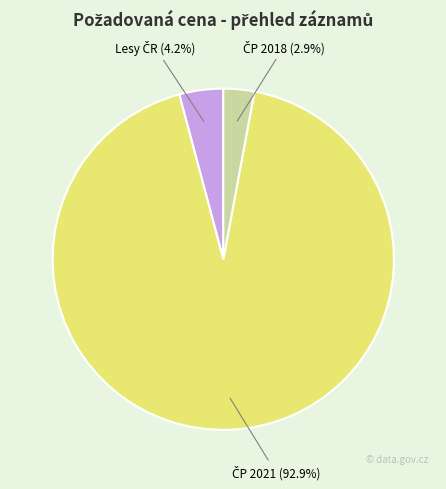

Count the number of slices in the pie.

3